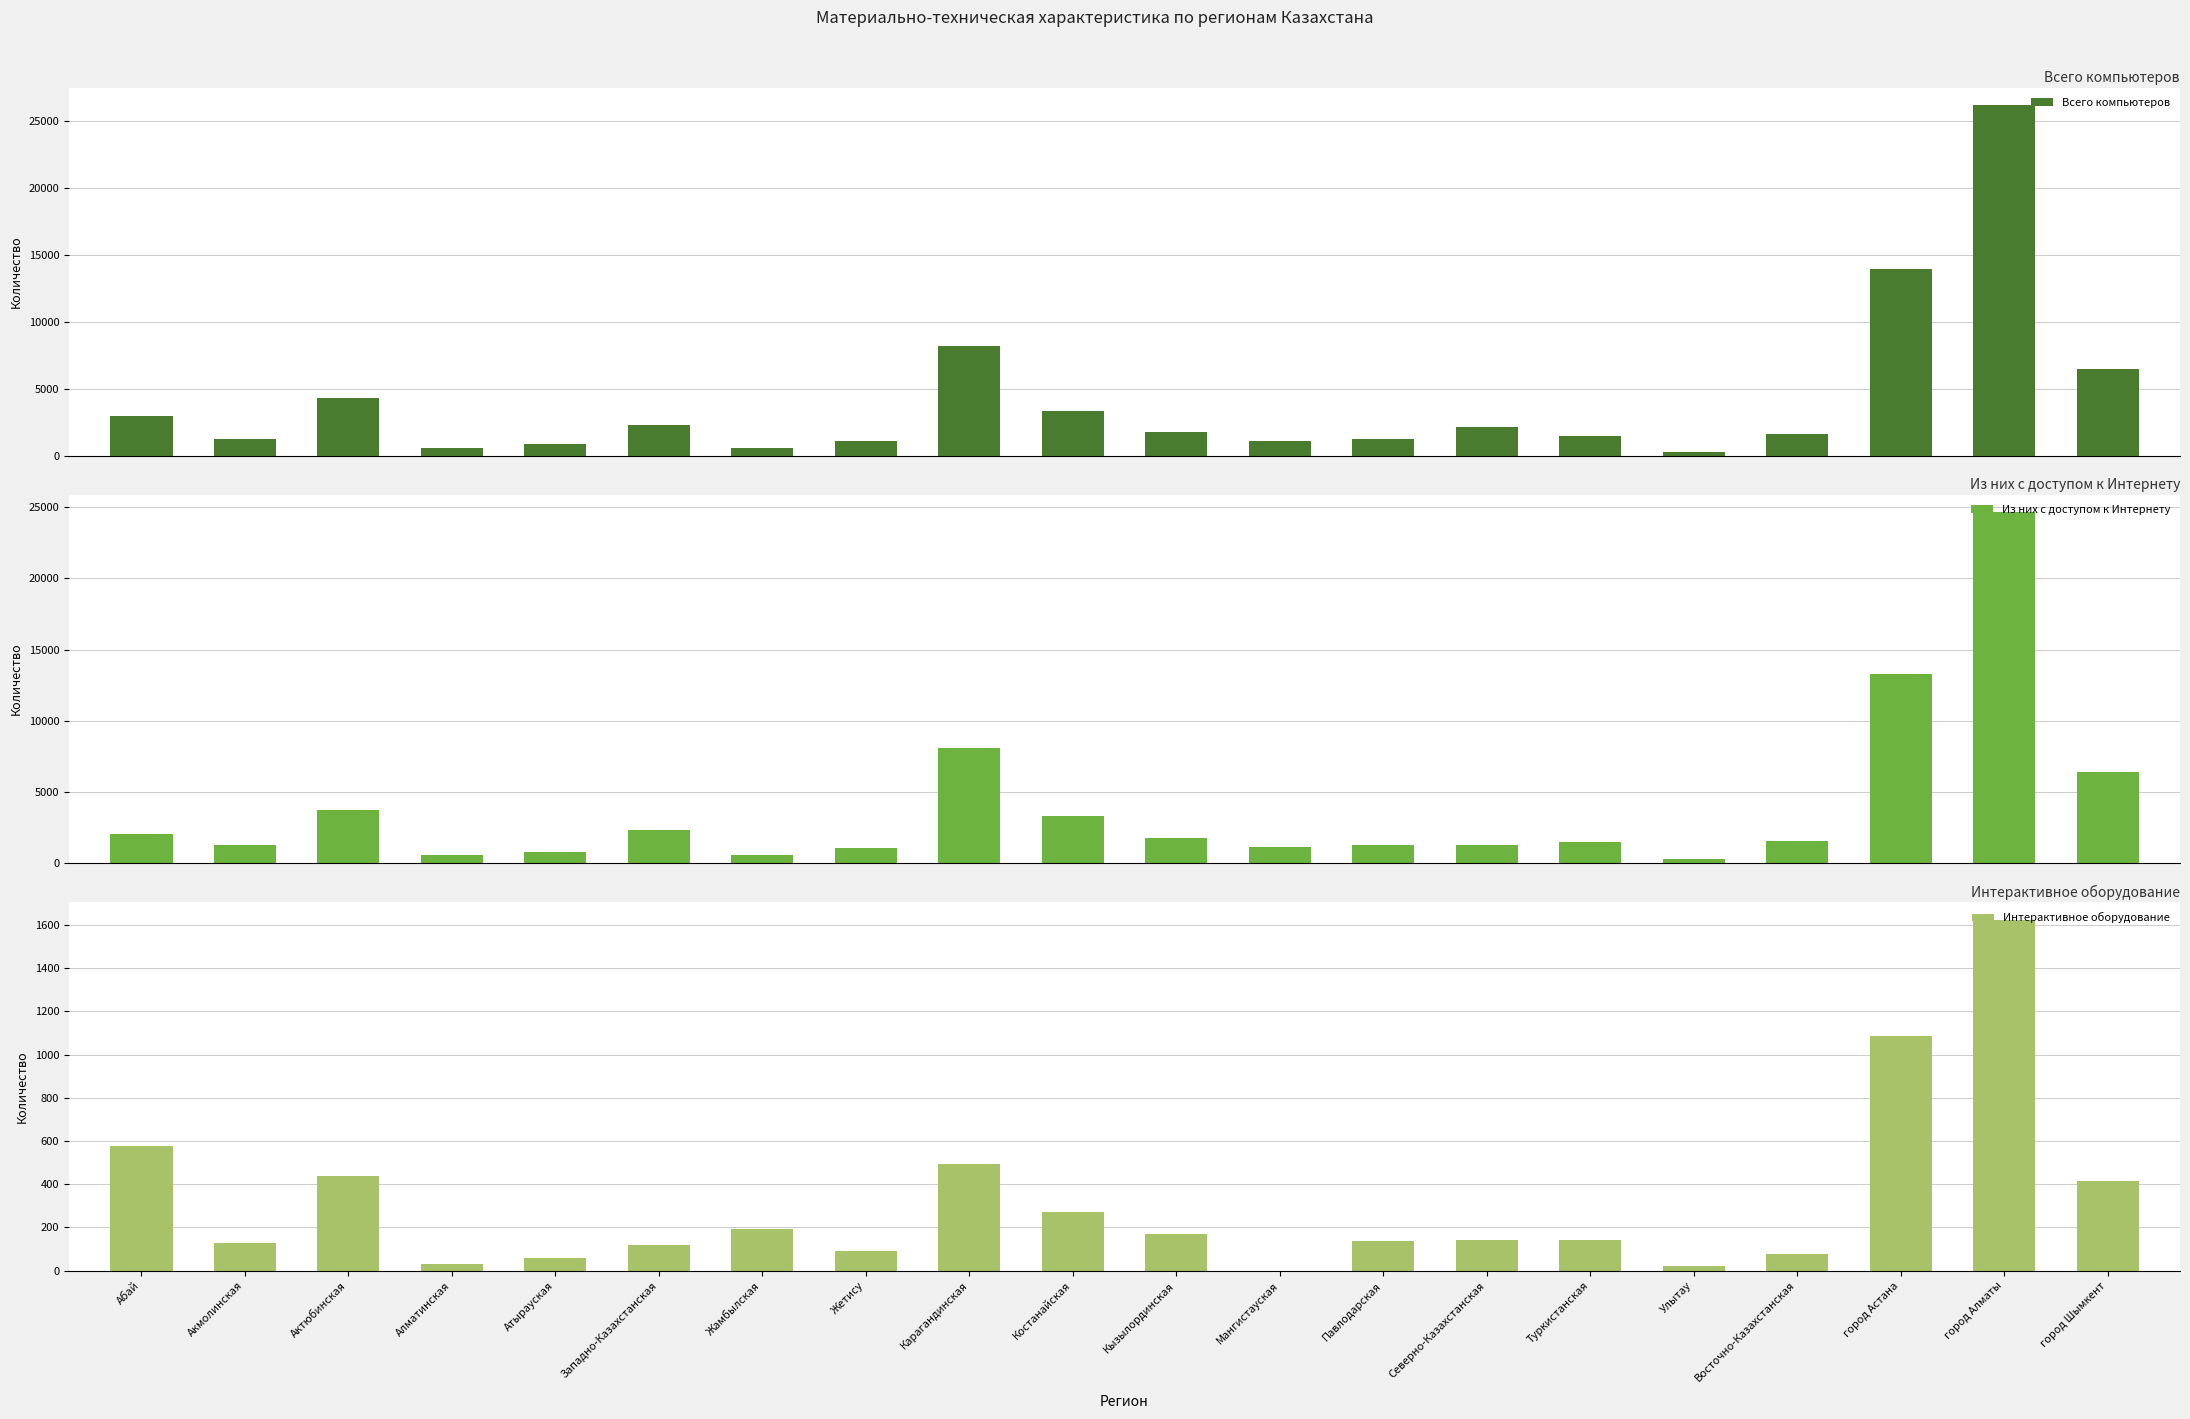

What is the sum of the Интерактивное оборудование values at город Шымкент and Карагандинская?

909